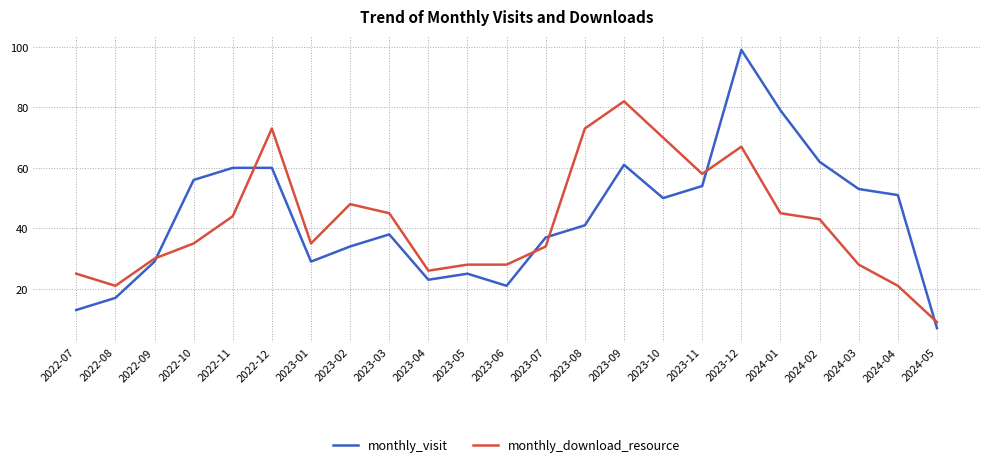

Which series has the largest range (max minus min)?

monthly_visit